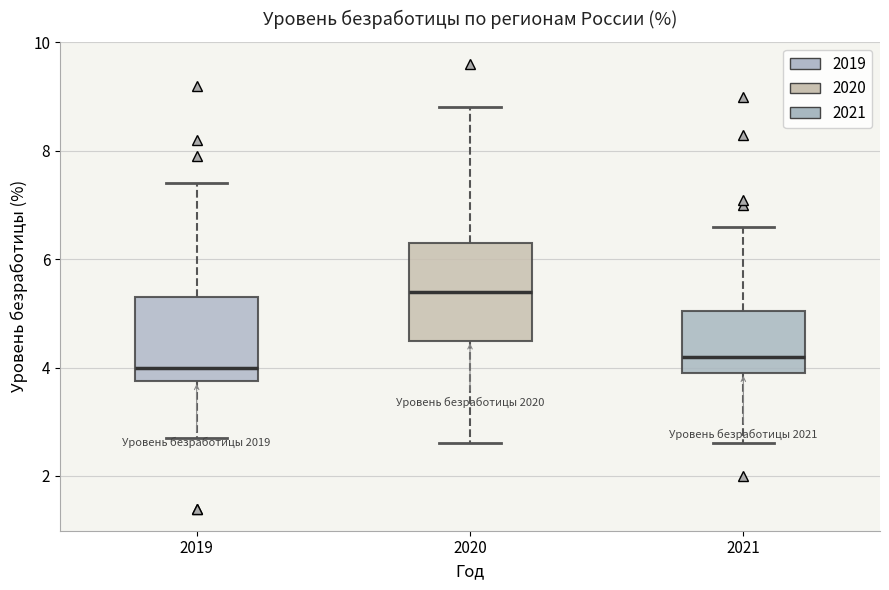

Reading left to right, transcribe this box plot: for each box, give where its median line is, the range the box spans, and where its two whiskers end, as read against the y-axis. The values are not printed on the chart, so give them approximately, as read against the axis.

2019: median 4.0, box 3.8 to 5.4, whiskers 2.8 to 7.4
2020: median 5.4, box 4.6 to 6.4, whiskers 2.6 to 8.8
2021: median 4.2, box 4.0 to 5.0, whiskers 2.6 to 6.6